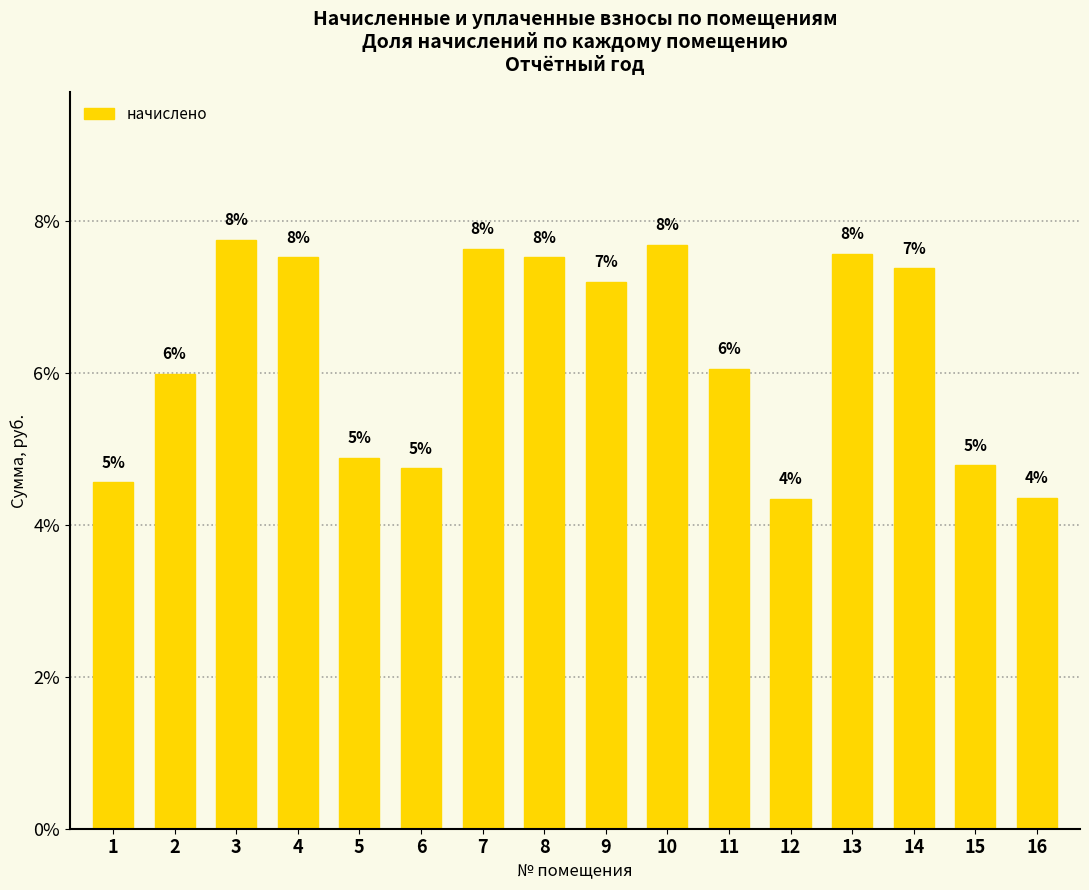

What is the greatest value displayed?

7.8